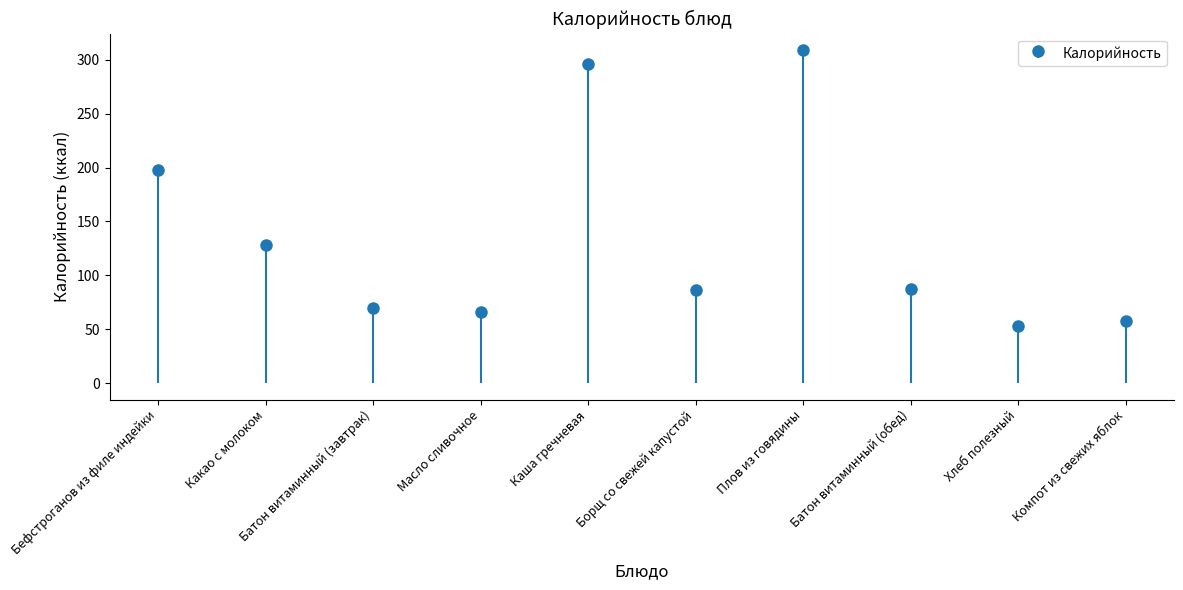

Reading left to right, transcribe all the data shown in this chart.

Бефстроганов из филе индейки=198	Какао с молоком=128	Батон витаминный (завтрак)=70	Масло сливочное=66	Каша гречневая=296	Борщ со свежей капустой=86	Плов из говядины=309	Батон витаминный (обед)=87	Хлеб полезный=53	Компот из свежих яблок=58